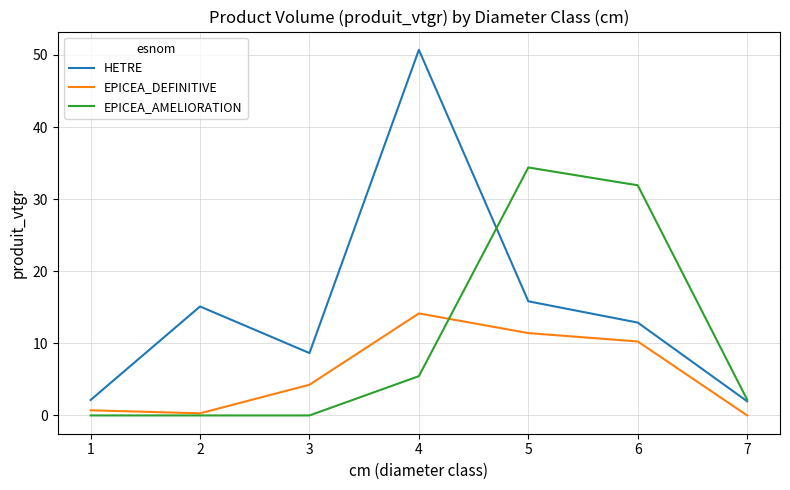

How many values in the EPICEA_AMELIORATION series are below 2?

3